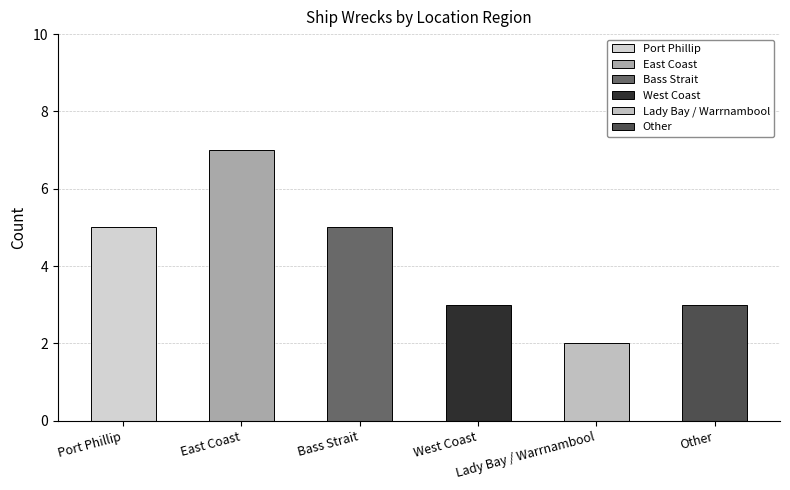

What is the sum of all values?

25